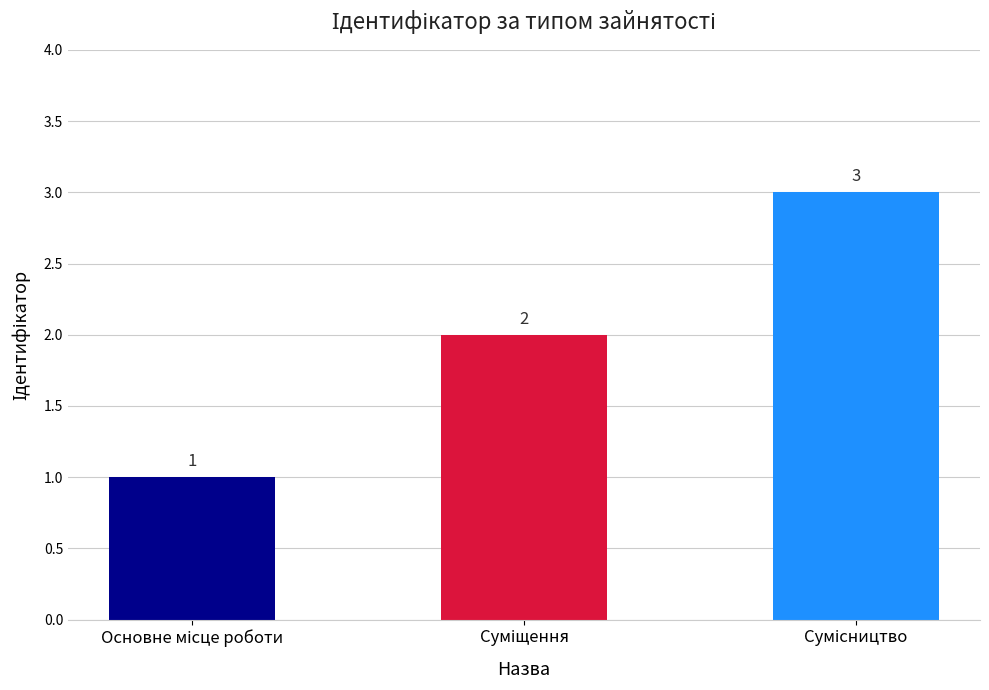

Count the values in the range 1 to 3.

3